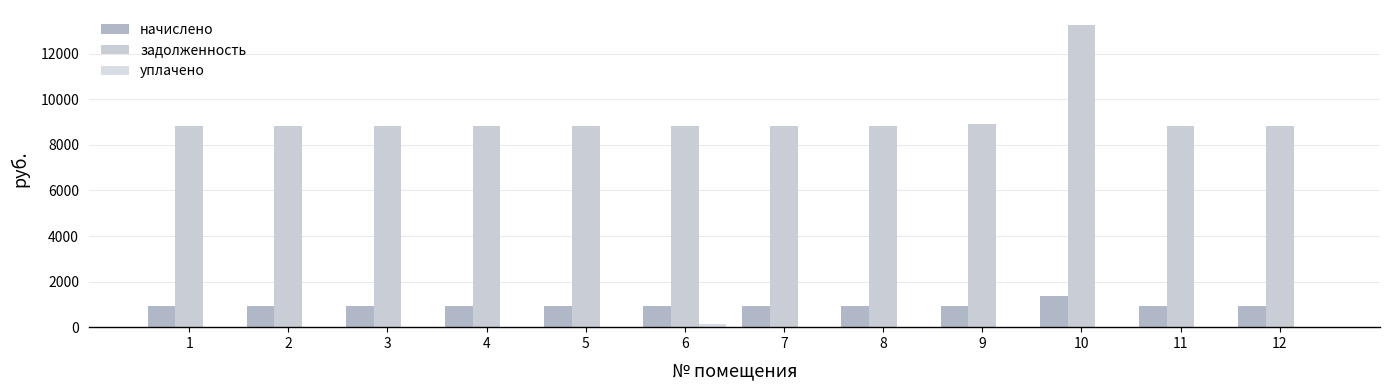

How many distinct data groups are displayed?

3